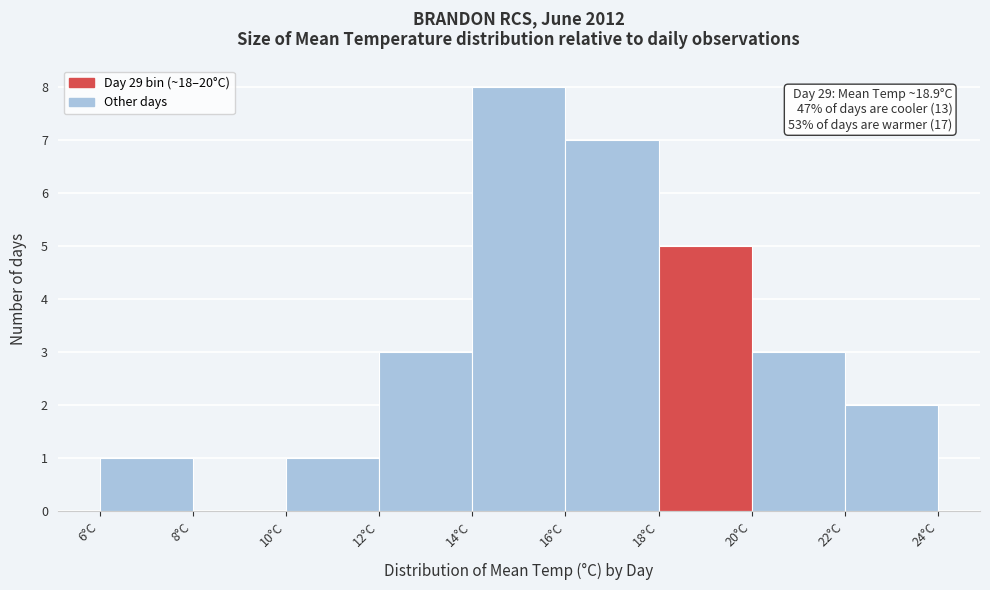

Which range on the x-axis has the tallest bar?

14 to 16